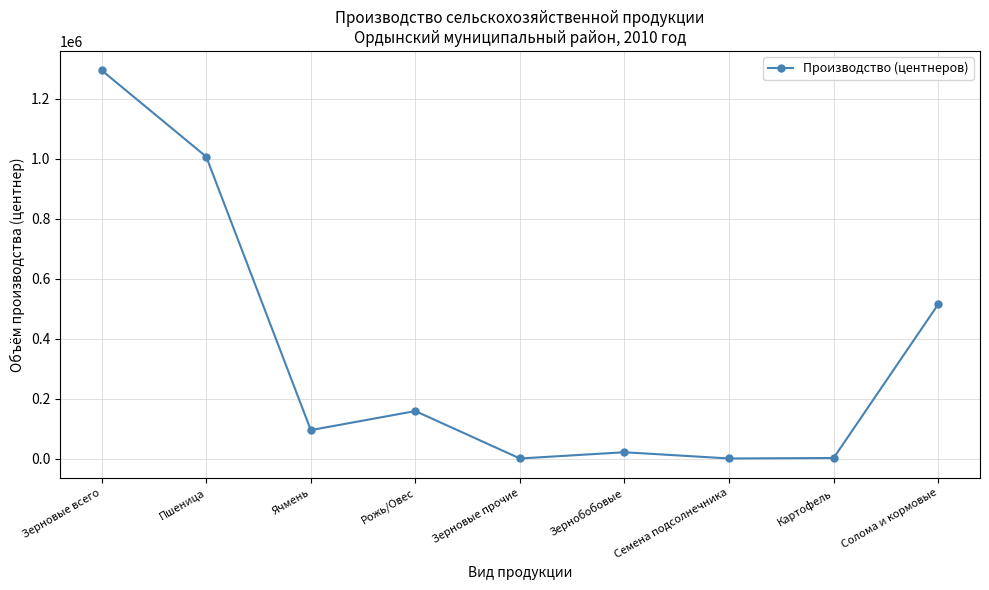

The chart shows a value of 56626 at Рожь/Овес. True or false?

False